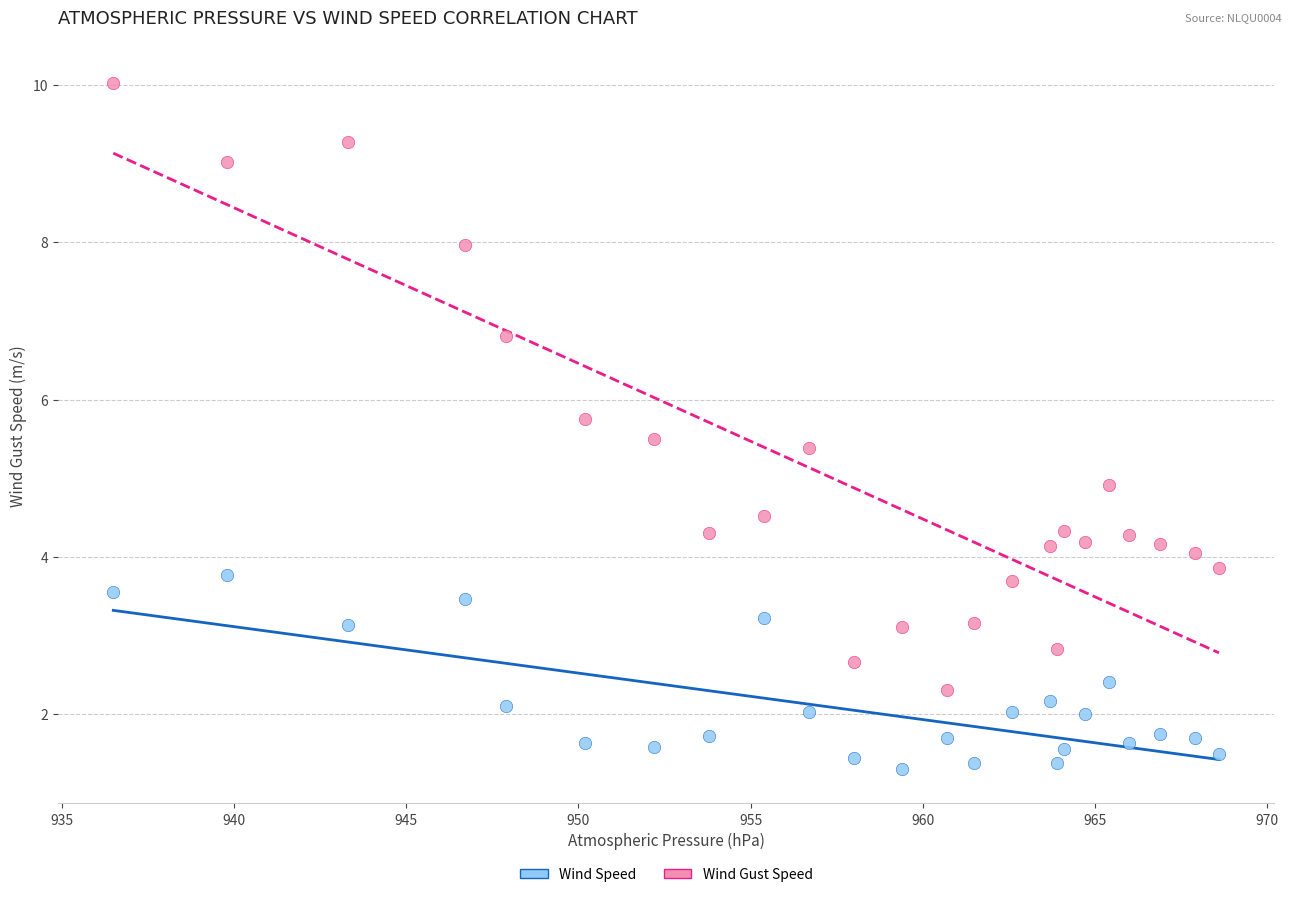

In the Wind Gust Speed series, what Y value is closest to 6?

5.8